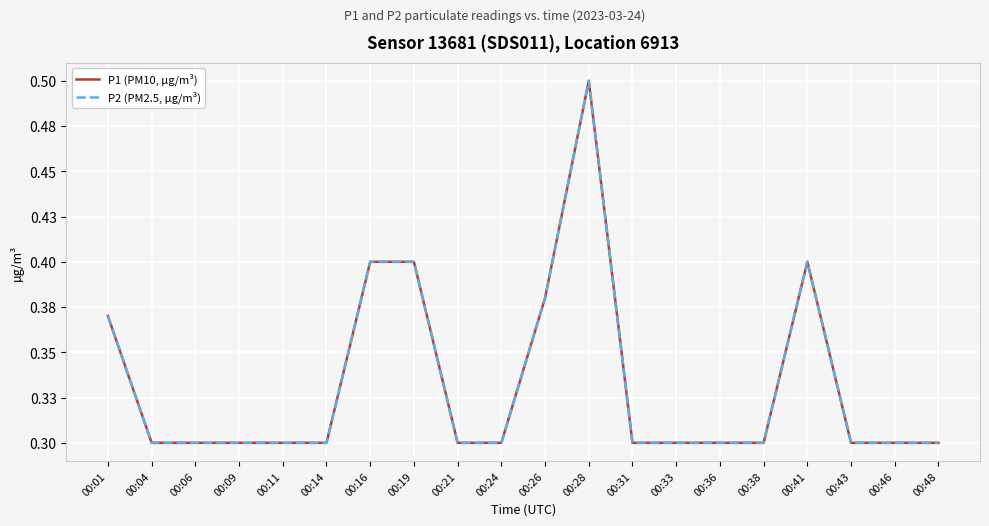

Reading left to right, extract all data points from this chart.

P1 (PM10, µg/m³): 00:01=0.4	00:04=0.3	00:06=0.3	00:09=0.3	00:11=0.3	00:14=0.3	00:16=0.4	00:19=0.4	00:21=0.3	00:24=0.3	00:26=0.4	00:28=0.5	00:31=0.3	00:33=0.3	00:36=0.3	00:38=0.3	00:41=0.4	00:43=0.3	00:46=0.3	00:48=0.3
P2 (PM2.5, µg/m³): 00:01=0.4	00:04=0.3	00:06=0.3	00:09=0.3	00:11=0.3	00:14=0.3	00:16=0.4	00:19=0.4	00:21=0.3	00:24=0.3	00:26=0.4	00:28=0.5	00:31=0.3	00:33=0.3	00:36=0.3	00:38=0.3	00:41=0.4	00:43=0.3	00:46=0.3	00:48=0.3